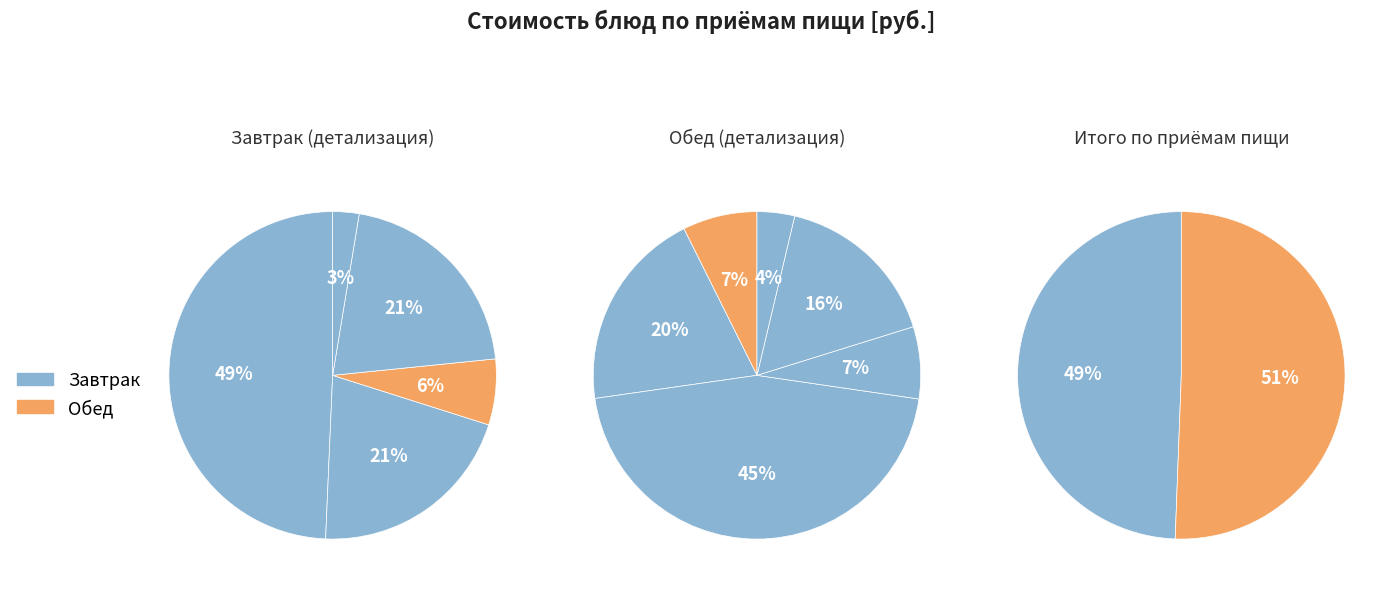

Which has a higher value, пюре картофельное or Чай без сахара?

пюре картофельное